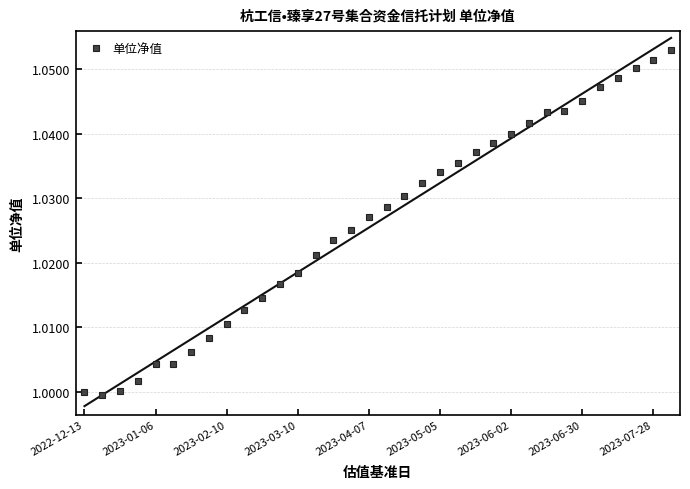

True or false: 单位净值 has a value of 1.5 at 2023-06-02.

False